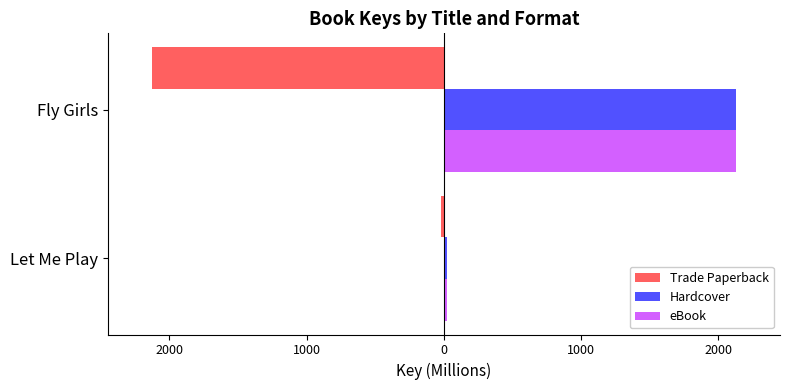

What are all the series names shown in the legend?

Trade Paperback, Hardcover, eBook